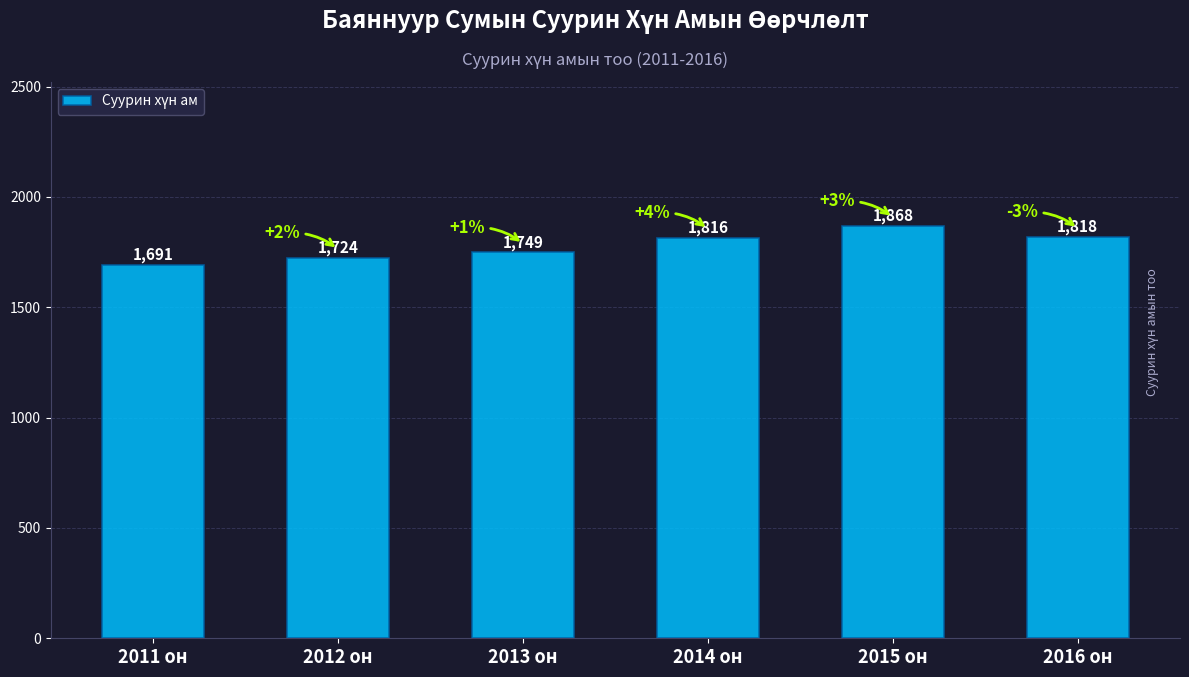

What is the smallest value displayed?

1691